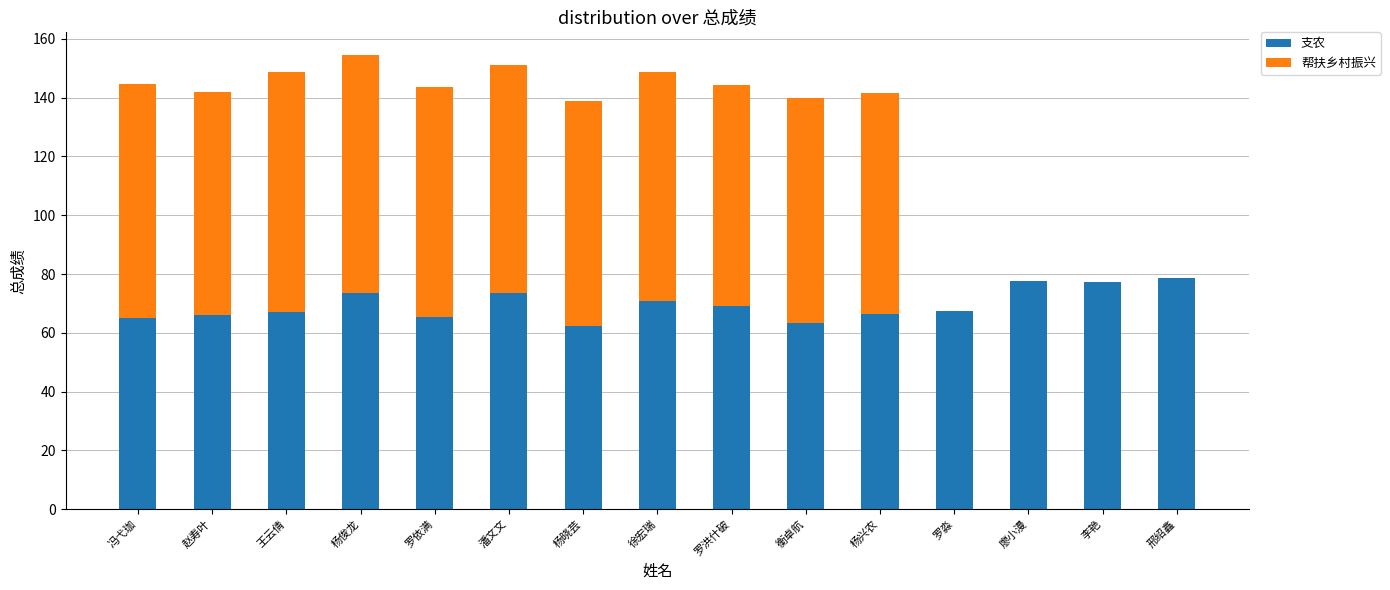

What is the maximum value for 支农?

78.7